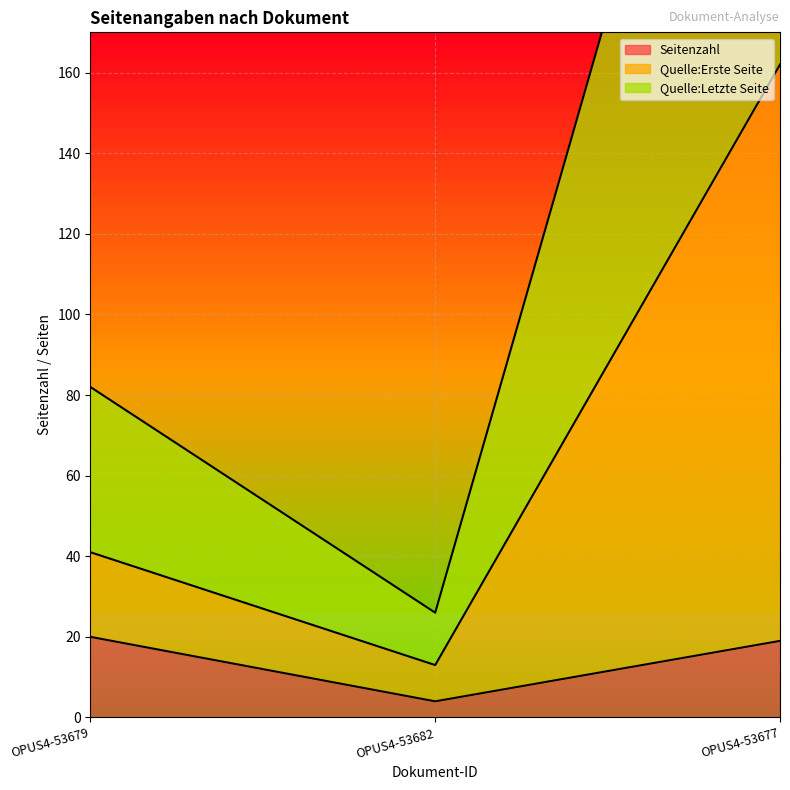

What is the approximate value of Quelle:Letzte Seite at OPUS4-53682, to the nearest 50?

50